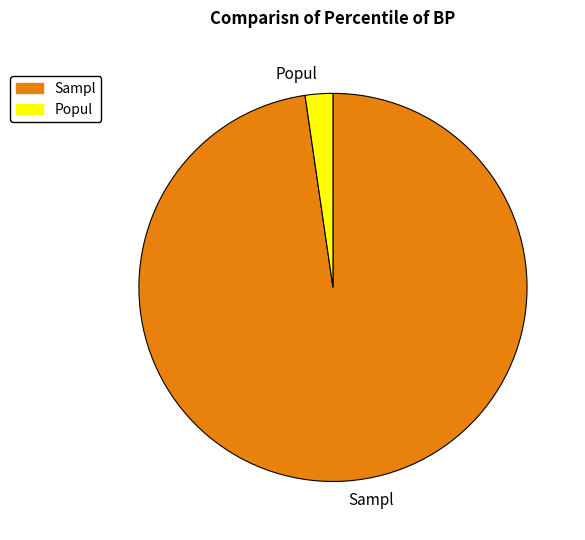

Is it true that Sampl is 98% of the pie?

True